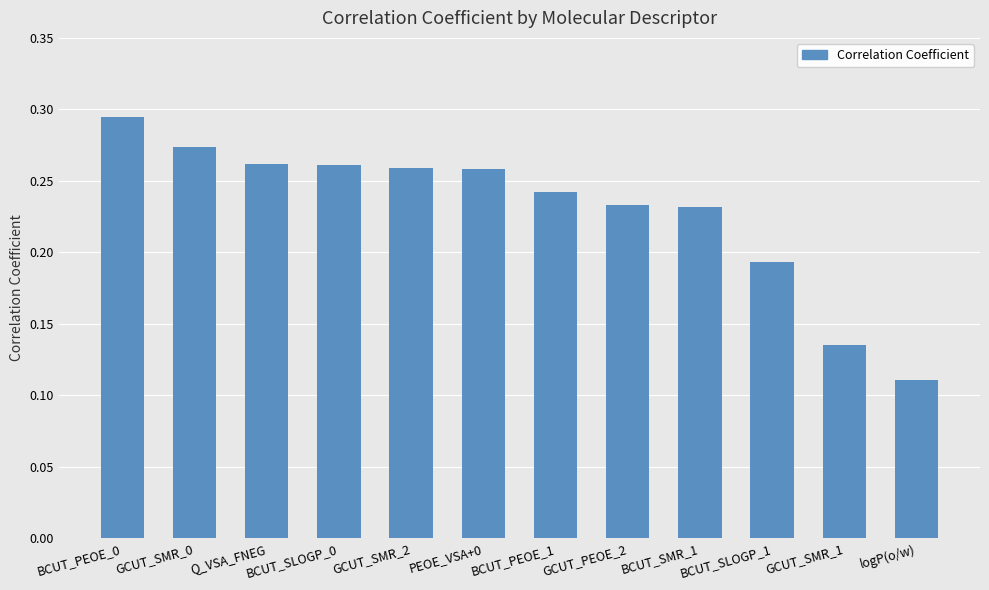

What is the label of the 8th bar from the right?

GCUT_SMR_2